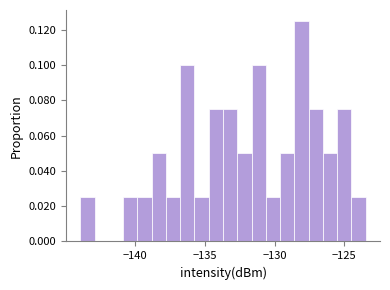

Around what value on the x-axis is the tallest bar? Give the approximate position of its centre, as read against the axis.

-128.0